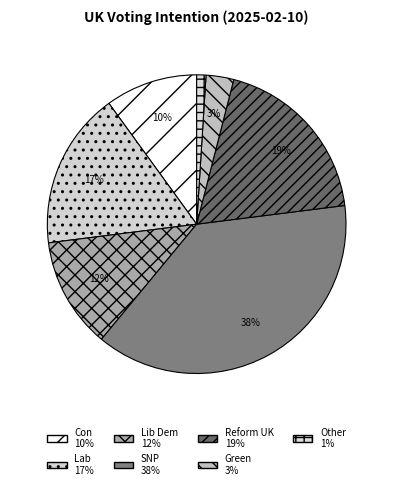

To the nearest percent, what portion does Lib Dem represent?

12%